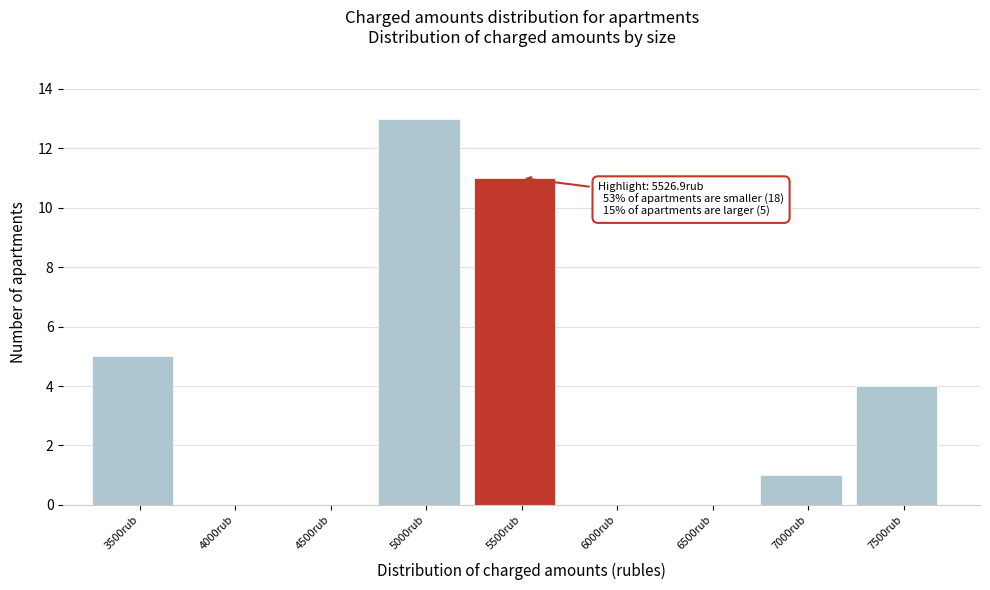

Reading left to right, what are all the values shown in this chart?

3500rub=5	4000rub=0	4500rub=0	5000rub=13	5500rub=11	6000rub=0	6500rub=0	7000rub=1	7500rub=4